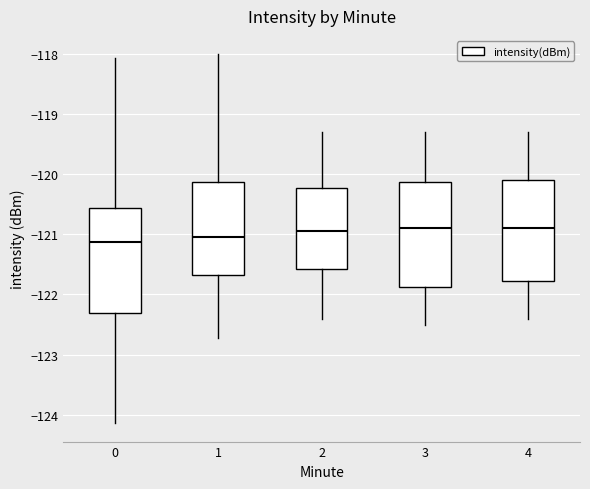

Reading left to right, transcribe this box plot: for each box, give where its median line is, the range the box spans, and where its two whiskers end, as read against the y-axis. The values are not printed on the chart, so give them approximately, as read against the axis.

0: median -121.1, box -122.3 to -120.6, whiskers -124.1 to -118.1
1: median -121.0, box -121.7 to -120.1, whiskers -122.7 to -118.0
2: median -120.9, box -121.6 to -120.2, whiskers -122.4 to -119.3
3: median -120.9, box -121.9 to -120.1, whiskers -122.5 to -119.3
4: median -120.9, box -121.8 to -120.1, whiskers -122.4 to -119.3